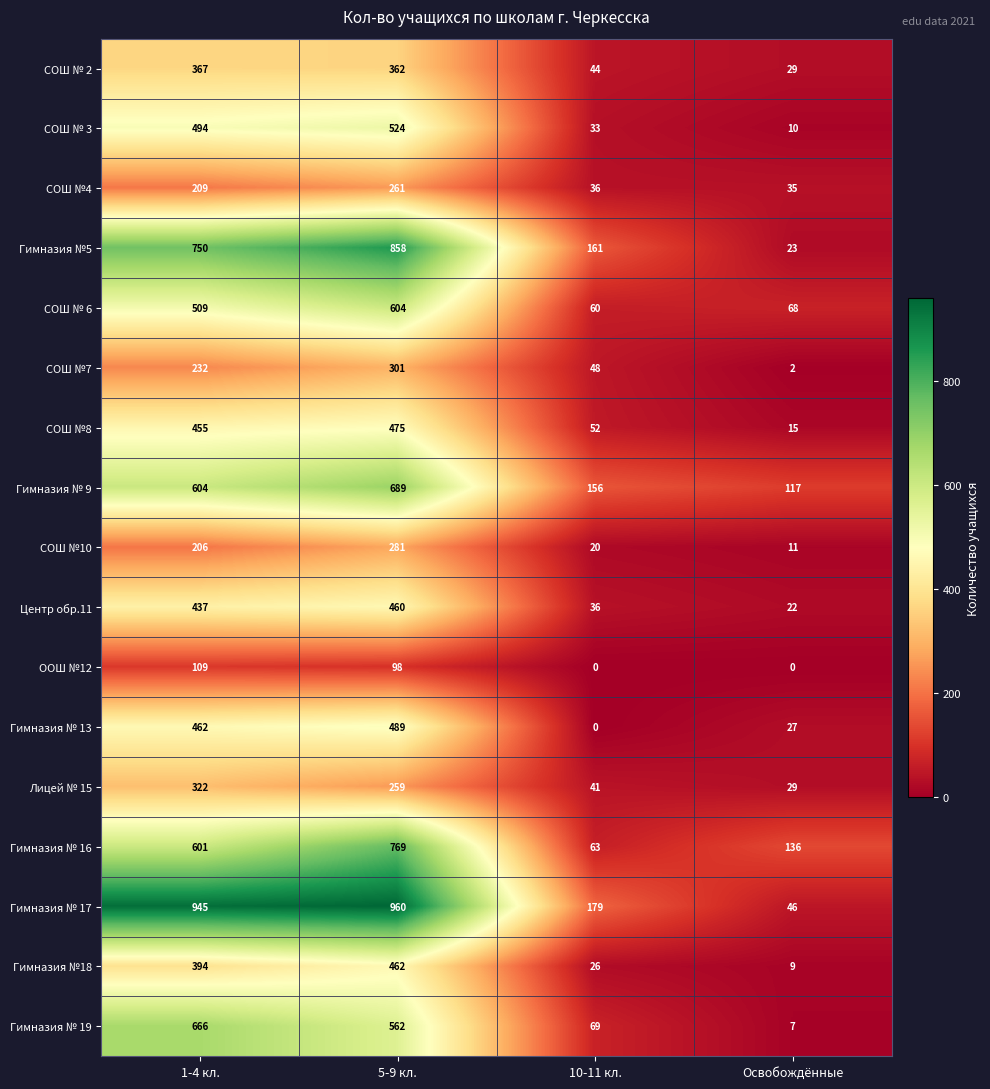

What is the sum of all СОШ №7 values?

583